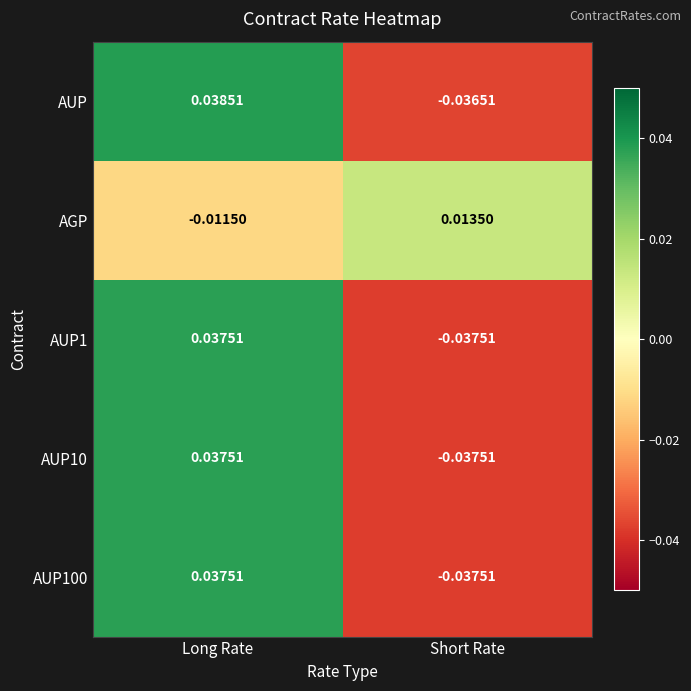

At which category is the sum across all series the highest?

Long Rate